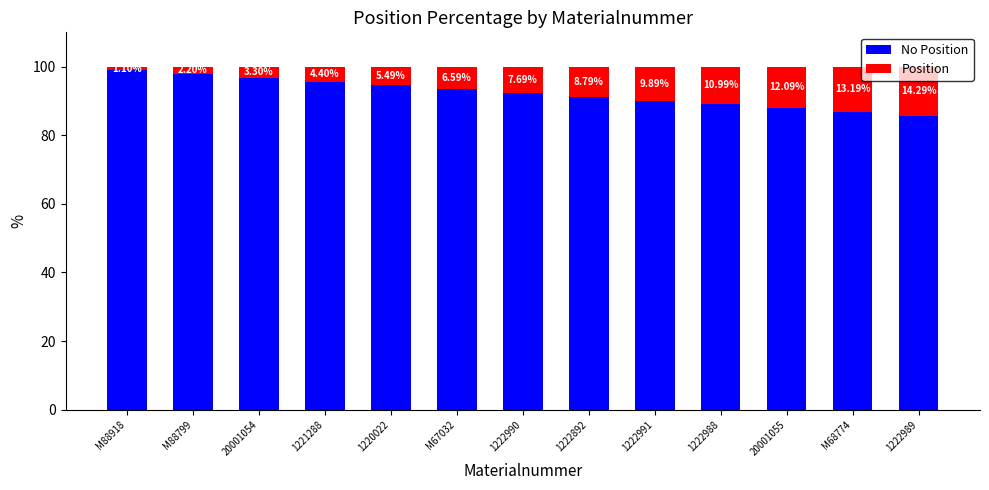

How many data points does each series have?

13